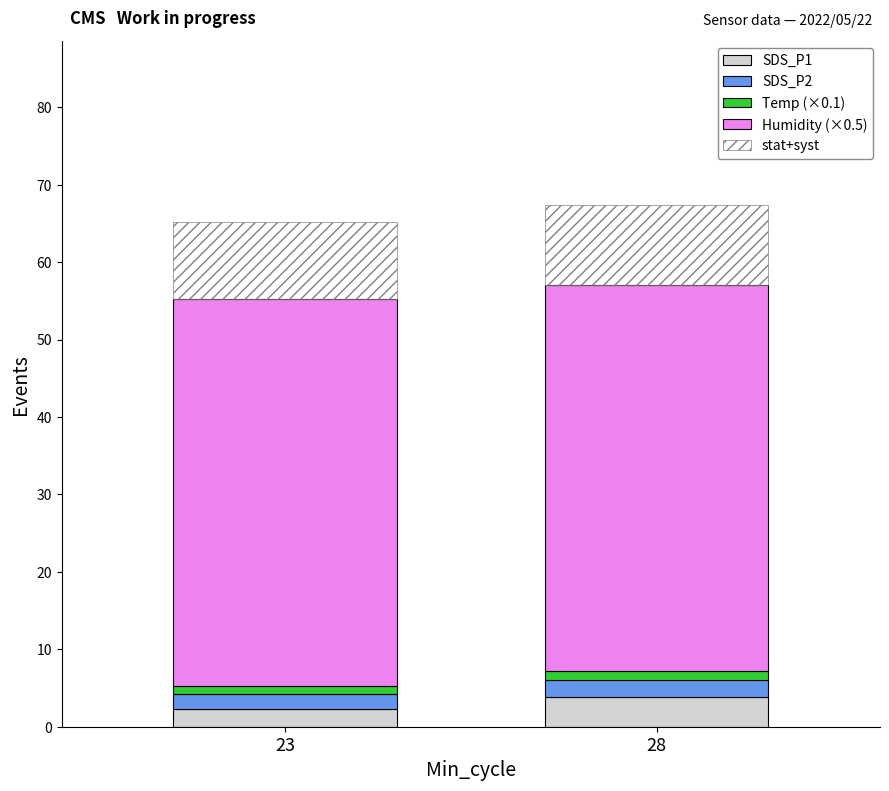

What is the value of the SDS_P1 bar at the 1st from the left?

2.2